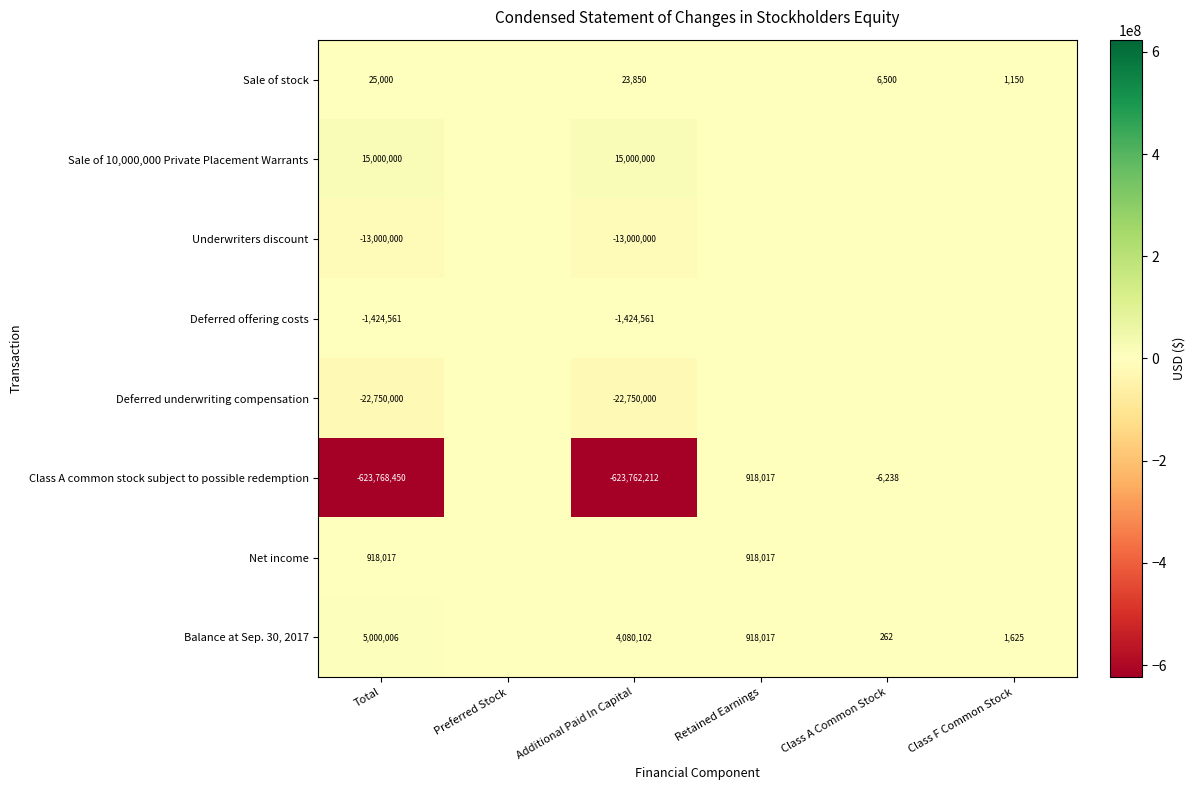

At which category is the sum across all series the highest?

Retained Earnings